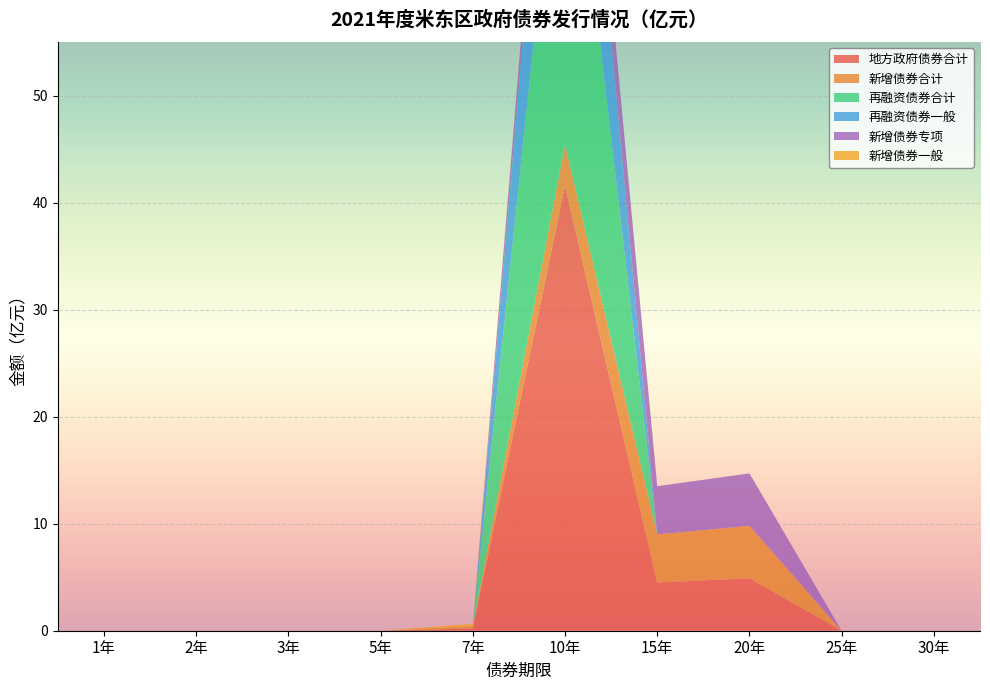

At 1年, list the series in order from smallest to largest.

地方政府债券合计, 新增债券合计, 再融资债券合计, 再融资债券一般, 新增债券专项, 新增债券一般